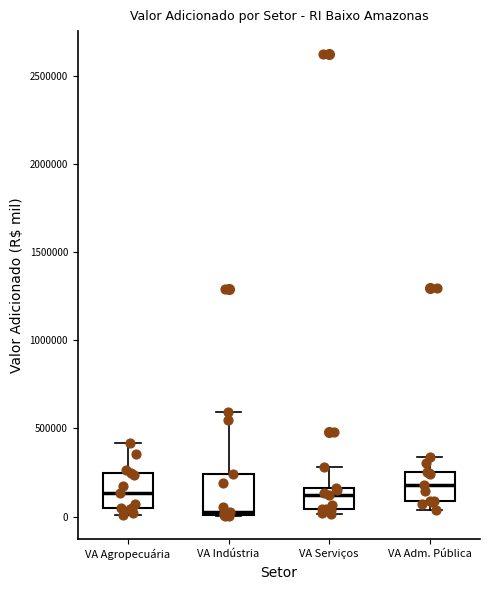

Reading left to right, read every box against the y-axis: the position of its median line, the range the box covers, and the ends of its whiskers. The values are not printed on the chart, so give them approximately, as read against the axis.

VA Agropecuária: median 150000, box 50000 to 250000, whiskers 0 to 400000
VA Indústria: median 50000, box 0 to 250000, whiskers 0 to 600000
VA Serviços: median 100000, box 50000 to 150000, whiskers 0 to 300000
VA Adm. Pública: median 200000, box 100000 to 250000, whiskers 50000 to 350000